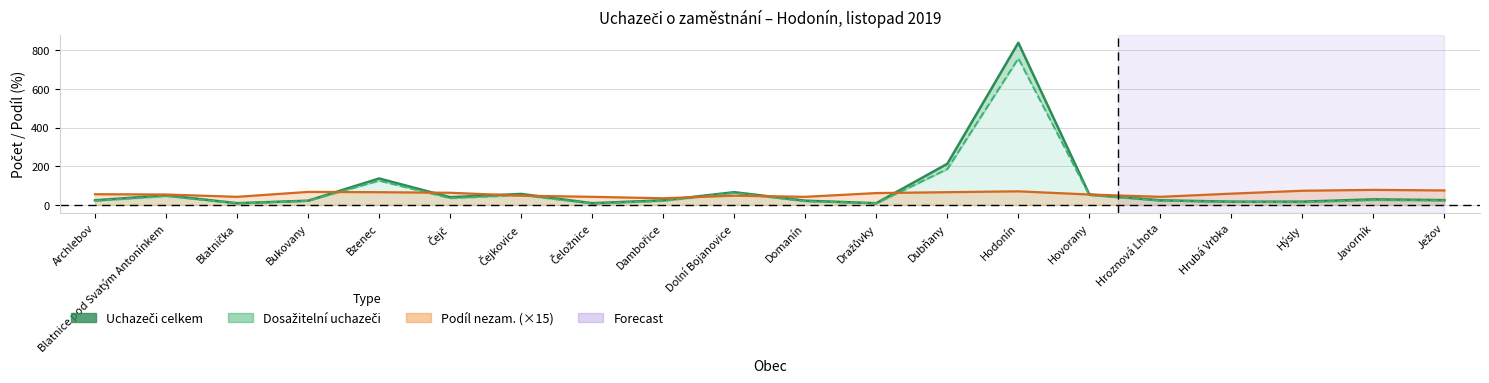

Which series has the largest range (max minus min)?

Uchazeči o zaměstnání celkem